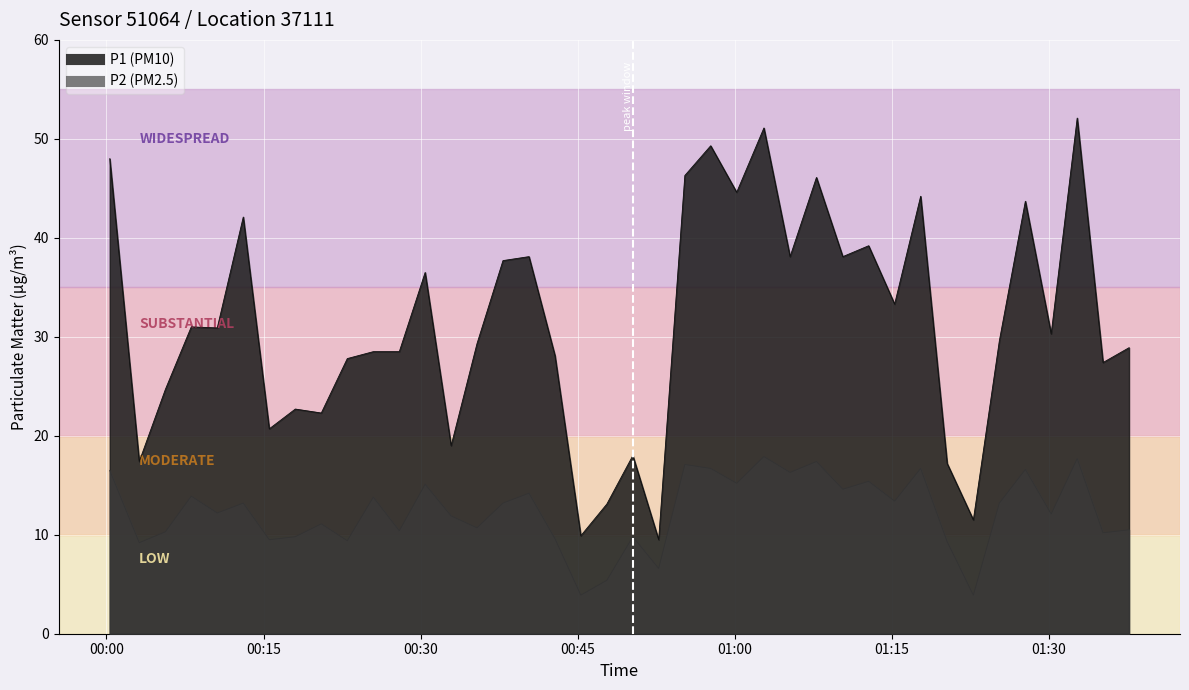

Reading left to right, transcribe all the data shown in this chart.

P1: 48.0	17.4	24.7	31.0	30.9	42.1	20.7	22.7	22.3	27.8	28.5	28.5	36.5	19.0	29.3	37.7	38.1	28.1	9.9	13.1	18.0	9.5	46.3	49.3	44.6	51.1	38.1	46.1	38.1	39.2	33.3	44.2	17.2	11.5	29.6	43.7	30.3	52.1	27.4	28.9
P2: 16.5	9.2	10.3	13.9	12.2	13.2	9.5	9.8	11.1	9.4	13.8	10.4	15.1	11.9	10.7	13.2	14.2	9.6	3.9	5.4	9.8	6.6	17.1	16.7	15.2	17.9	16.3	17.4	14.6	15.4	13.4	16.7	9.3	3.9	13.2	16.6	12.1	17.7	10.2	10.5